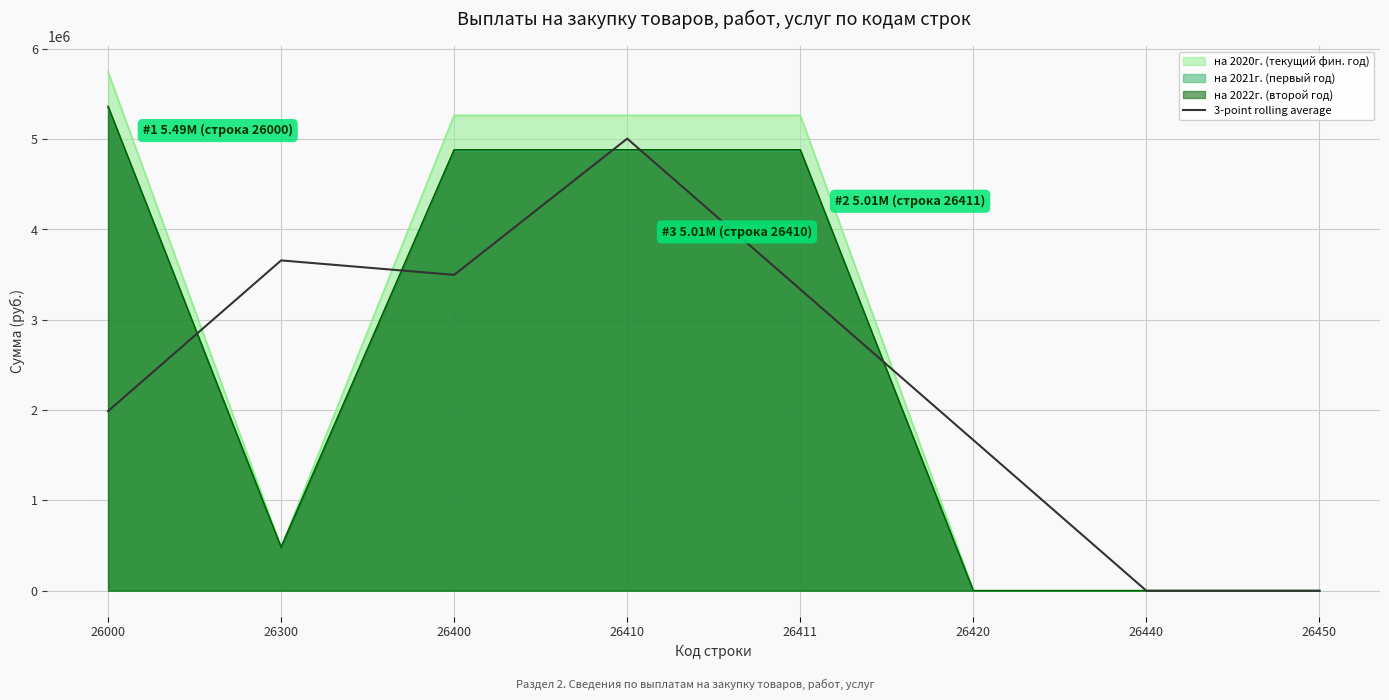

Reading left to right, transcribe all the data shown in this chart.

1988888.1	3657513.0	3497381.4	5005874.7	3337249.8	1668624.9	0.0	0.0